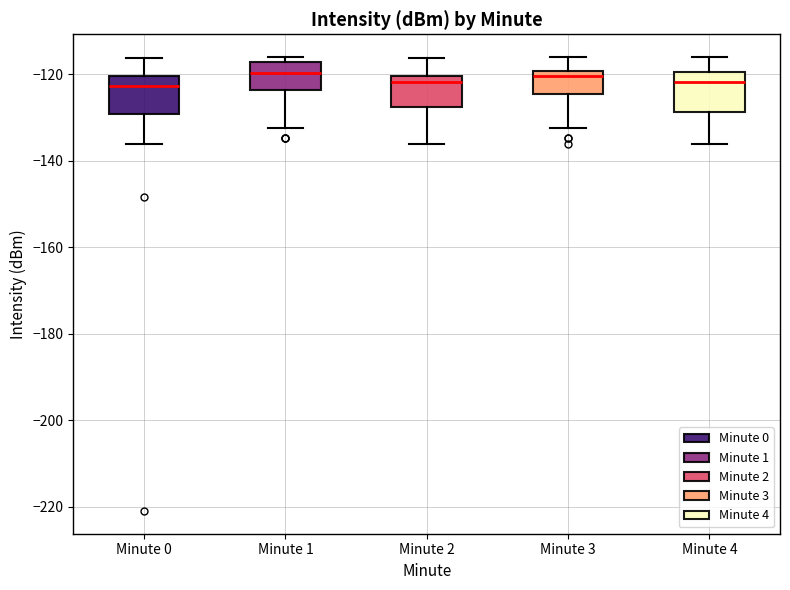

Reading left to right, read every box against the y-axis: the position of its median line, the range the box covers, and the ends of its whiskers. The values are not printed on the chart, so give them approximately, as read against the axis.

Minute 0: median -122, box -130 to -120, whiskers -136 to -116
Minute 1: median -120, box -124 to -118, whiskers -132 to -116
Minute 2: median -122, box -128 to -120, whiskers -136 to -116
Minute 3: median -120 (just below the box's upper edge), box -124 to -120, whiskers -132 to -116
Minute 4: median -122, box -128 to -120, whiskers -136 to -116